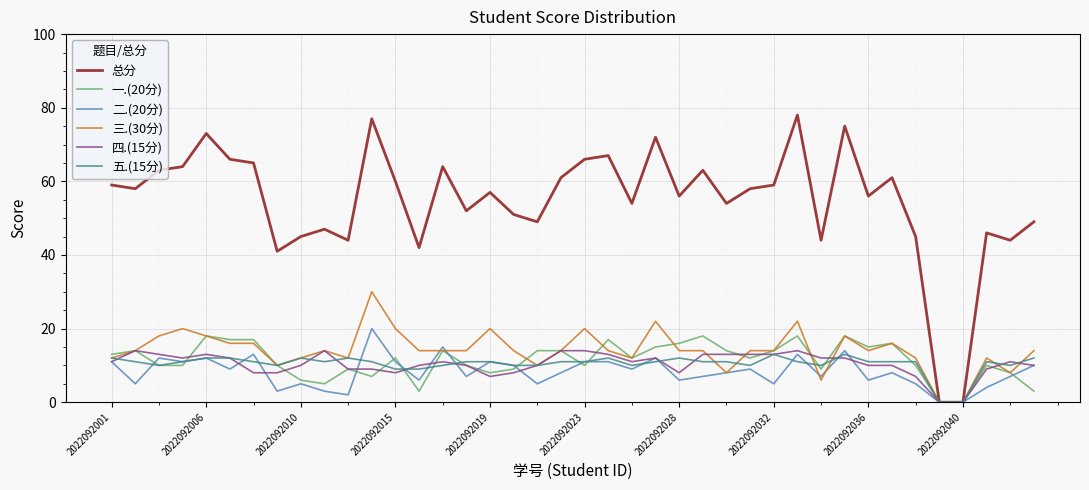

Which series has the largest range (max minus min)?

总分